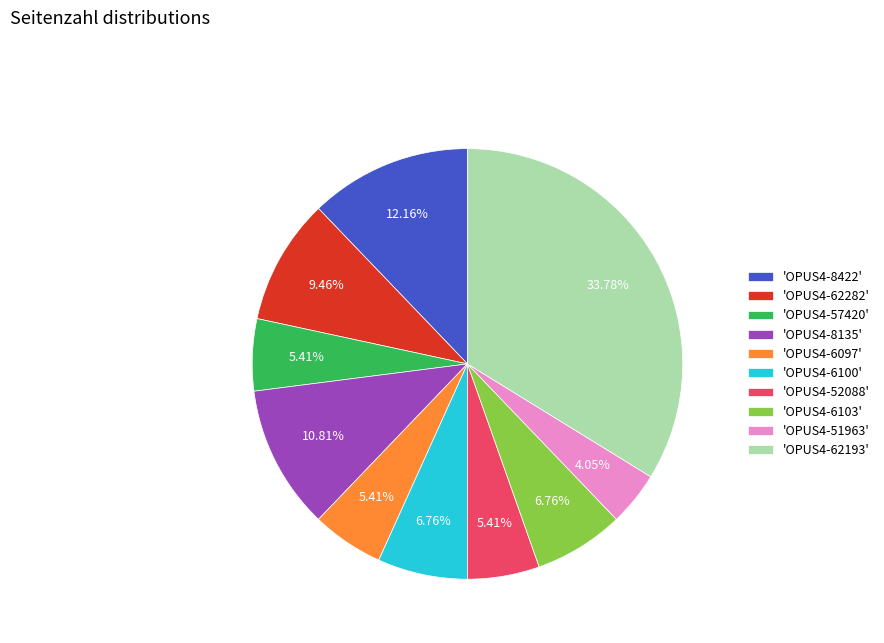

Which category has the biggest portion of the pie?

'OPUS4-62193'